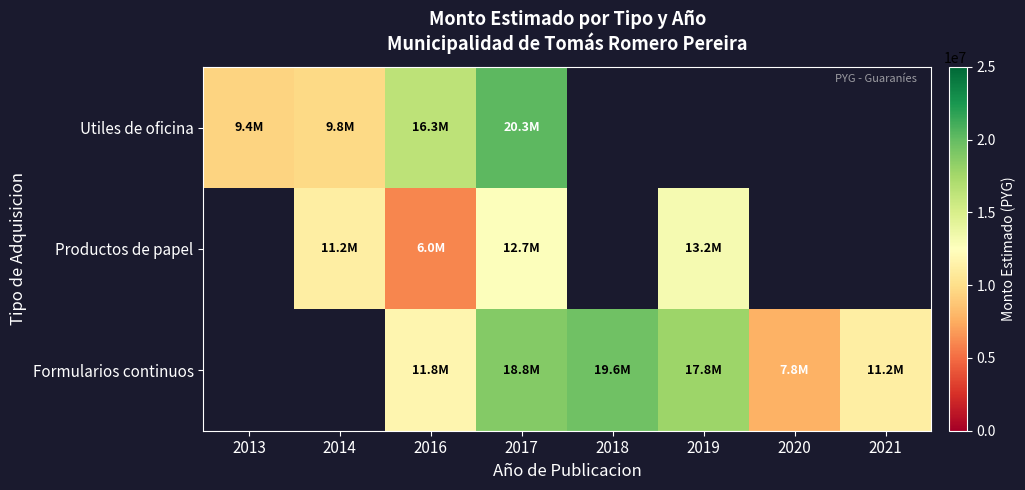

At how many categories does at least one series exceed 13711787?

4